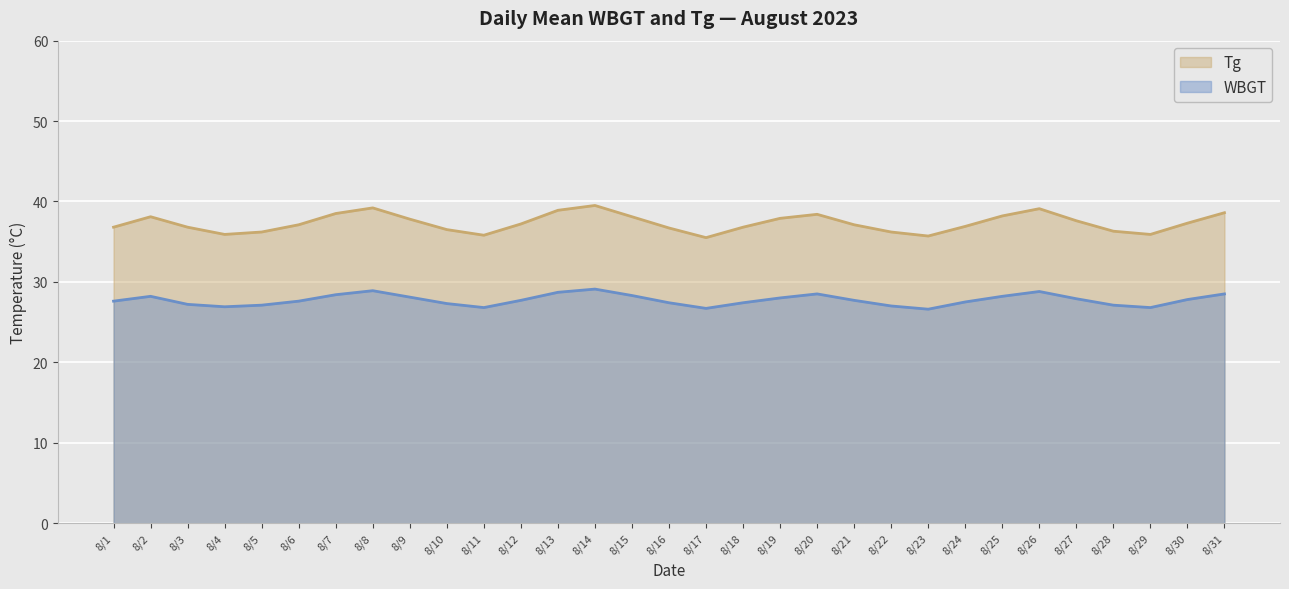

The value of WBGT at 2023/8/4 is 47.0. True or false?

False